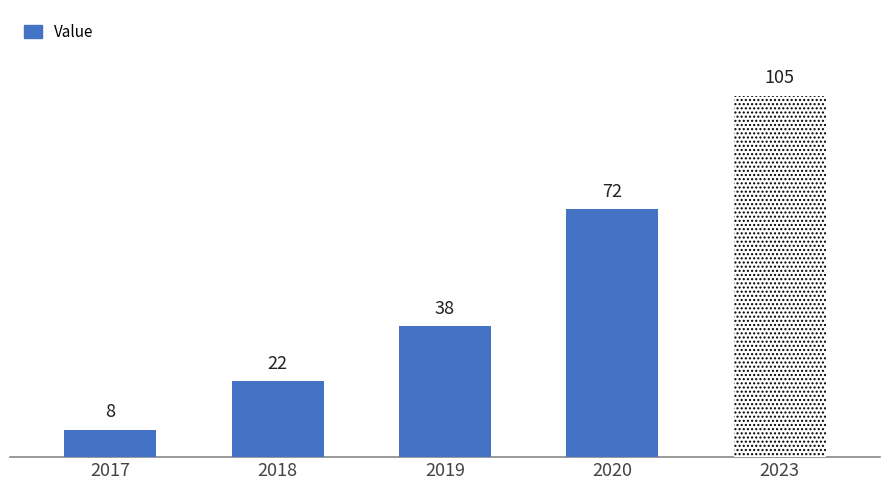

What is the sum of the values at 2020 and 2017?

80